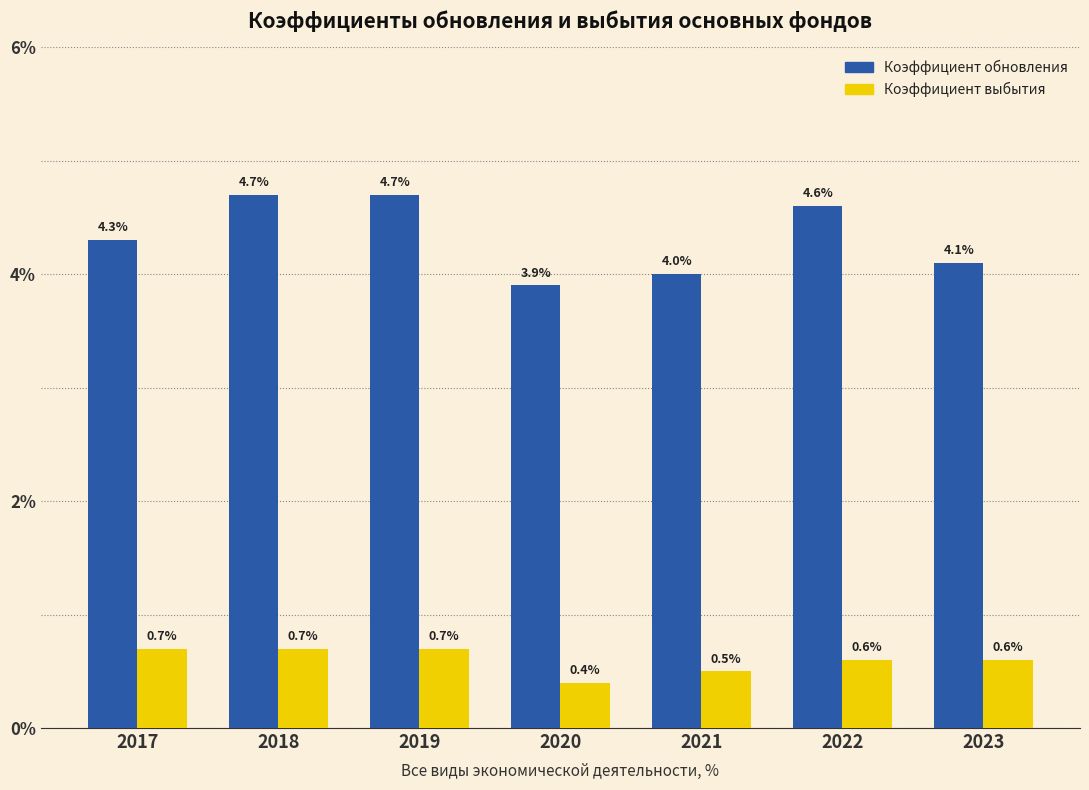

At which category does the chart reach its minimum across all series?

2020